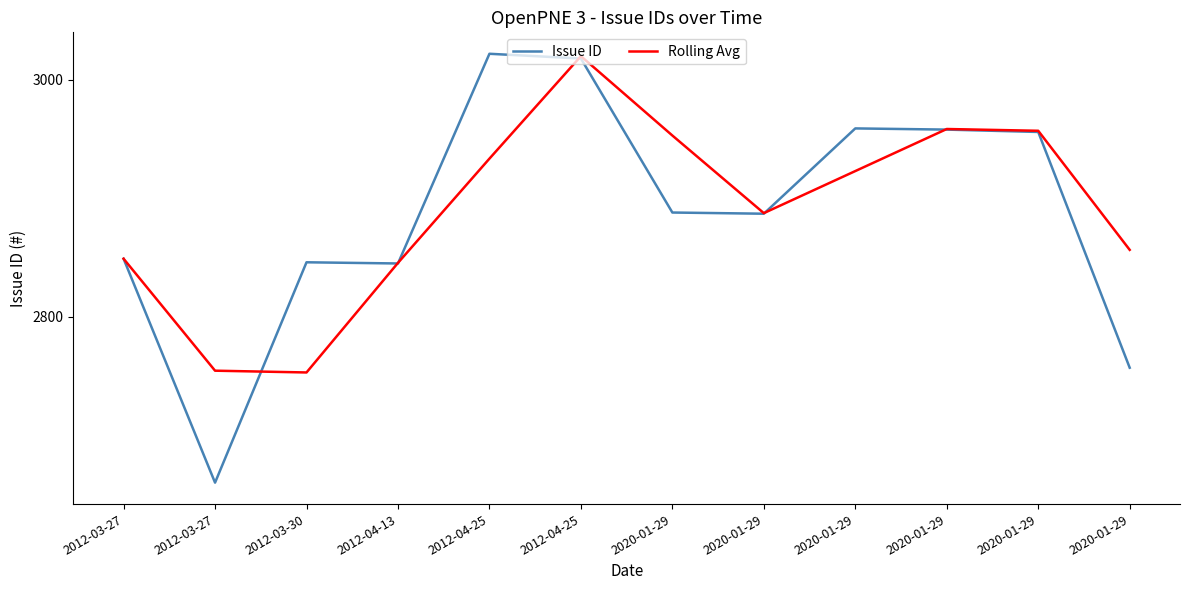

True or false: Issue ID and Rolling Avg intersect in this chart.

True